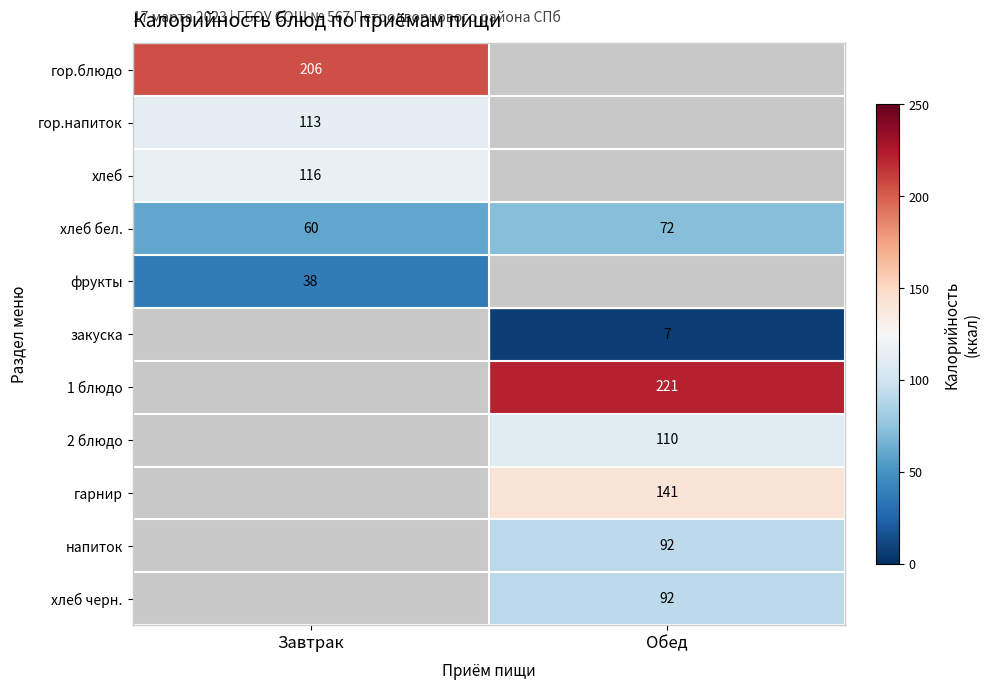

What is the sum of all хлеб бел. values?

132